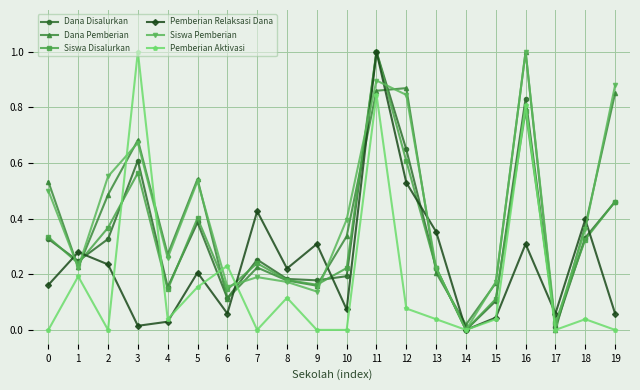

Between 11 and 15, which series saw the biggest shift?

Pemberian Relaksasi Dana